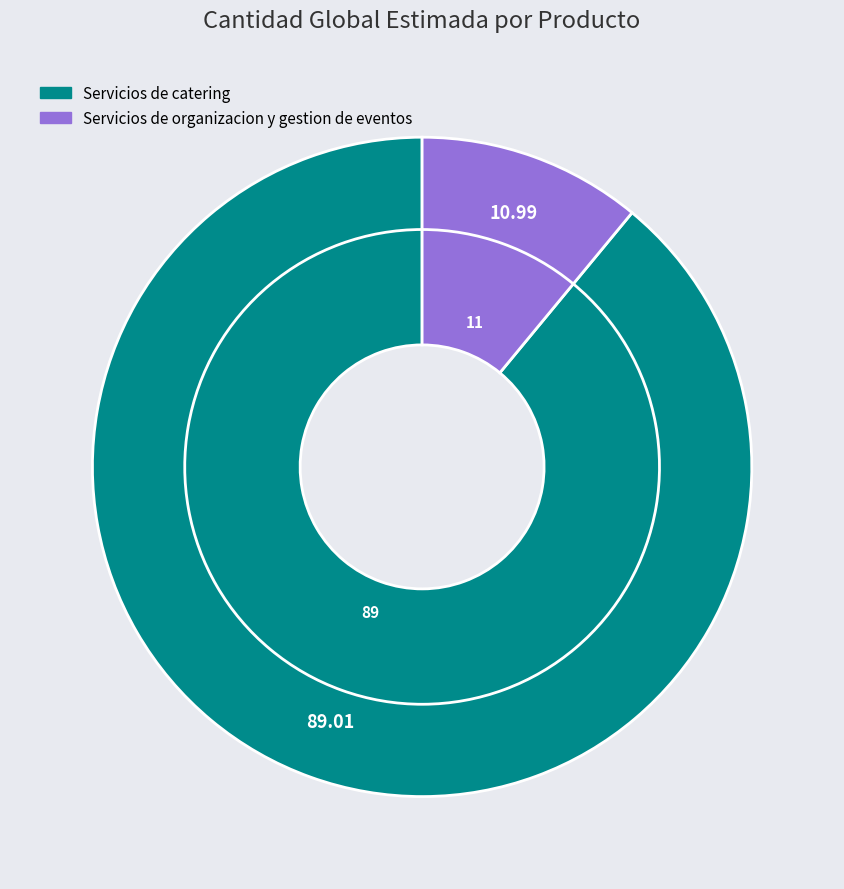

The Servicios de catering slice represents 84% of the pie. True or false?

False